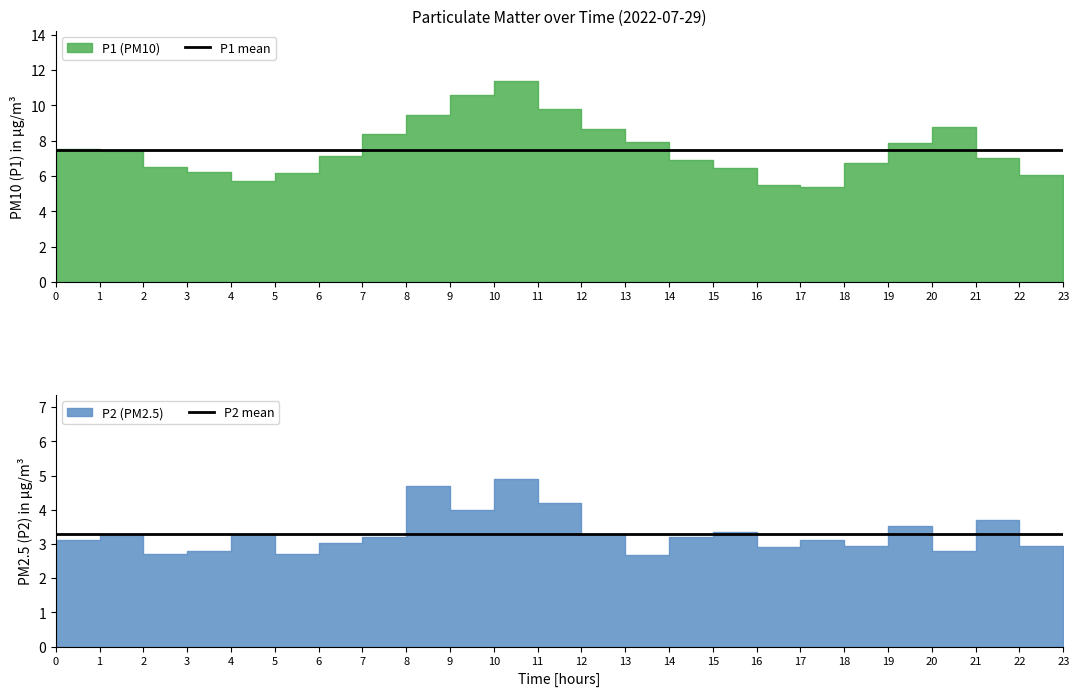

The P2 mean series shows 3.3 at 19. True or false?

True